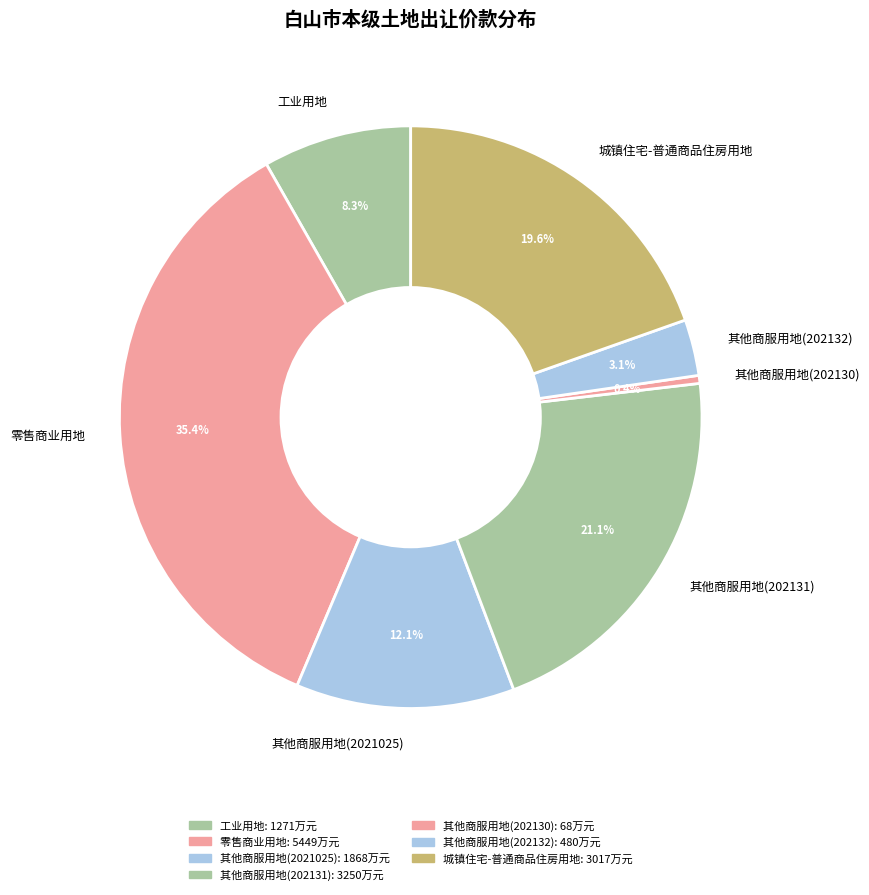

What percentage do 工业用地 and 其他商服用地(202131) together represent?

29.4%